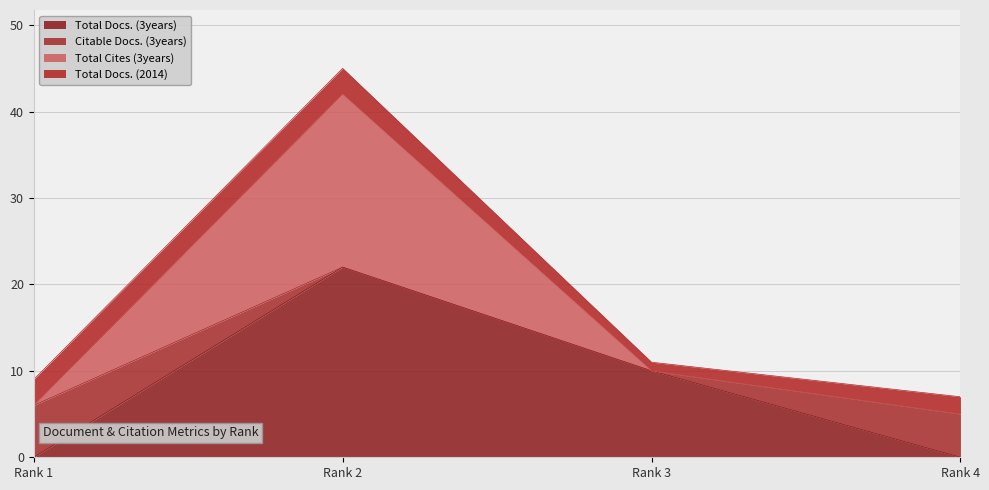

What is the difference between the maximum and minimum values in the Total Docs. (3years) series?

22